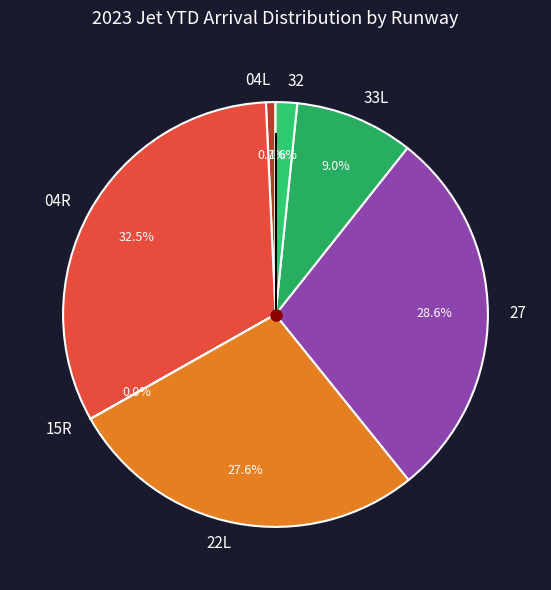

What is the largest slice in the pie chart?

04R